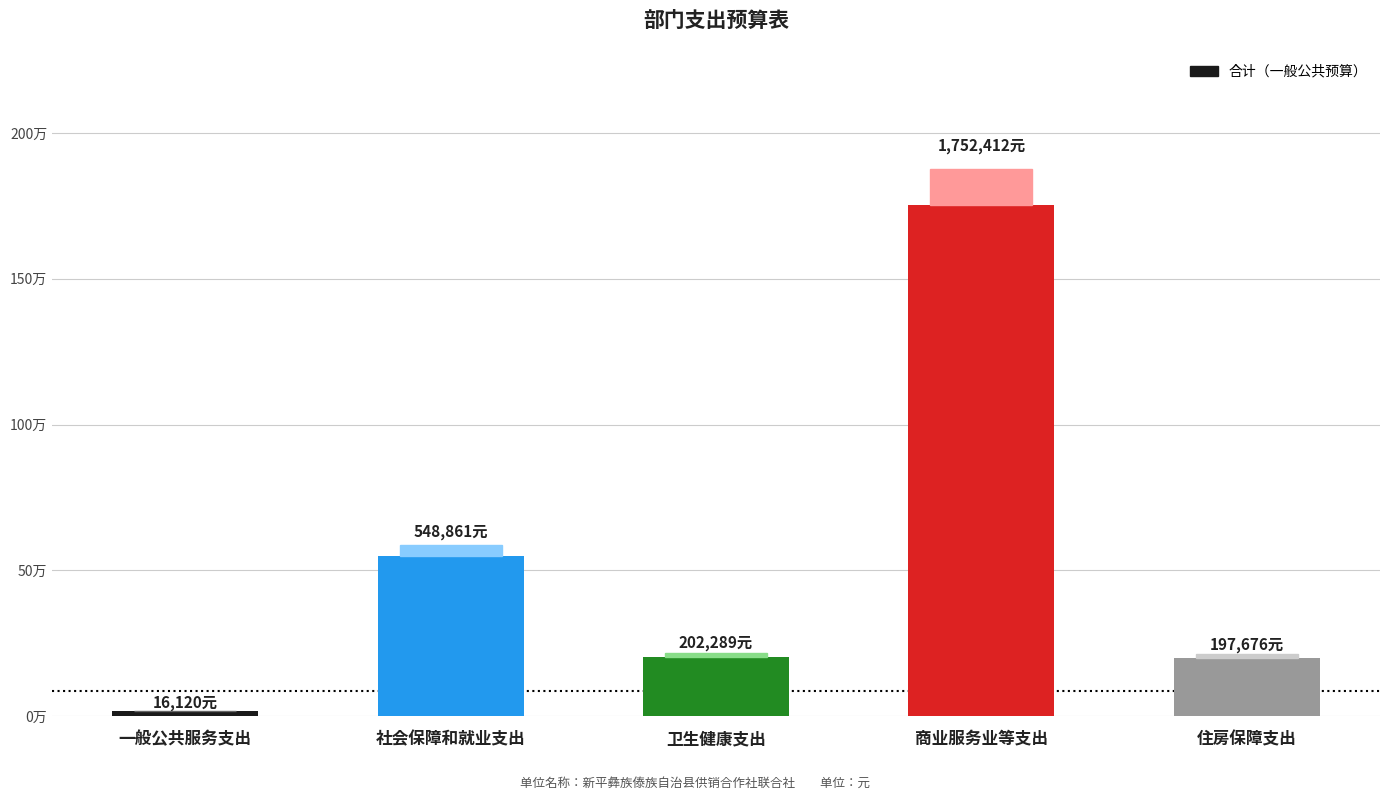

Which has a higher value, 一般公共服务支出 or 社会保障和就业支出?

社会保障和就业支出